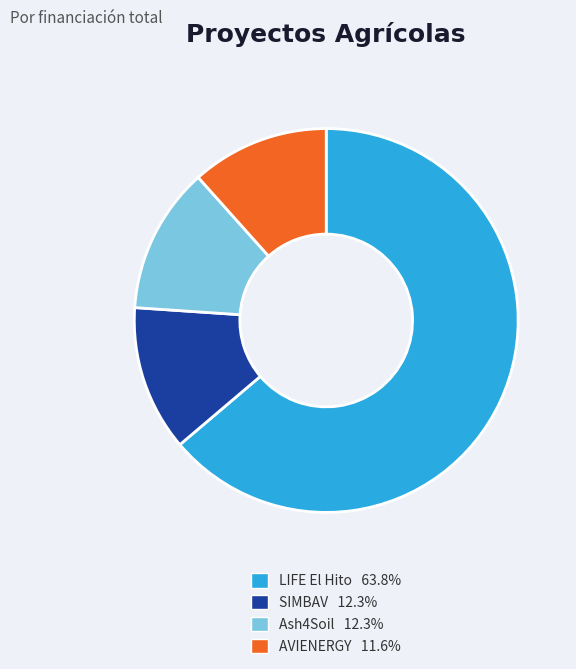

Do LIFE El Hito and Ash4Soil together represent more than half of the pie?

Yes